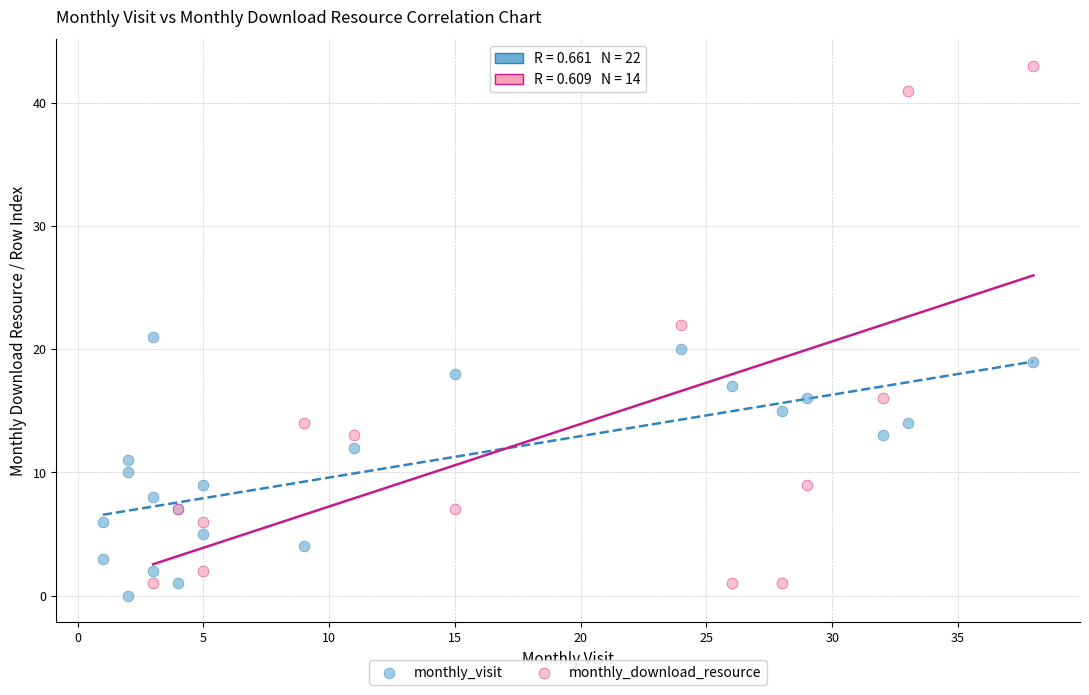

Which series has the largest Y range (max minus min)?

monthly_download_resource